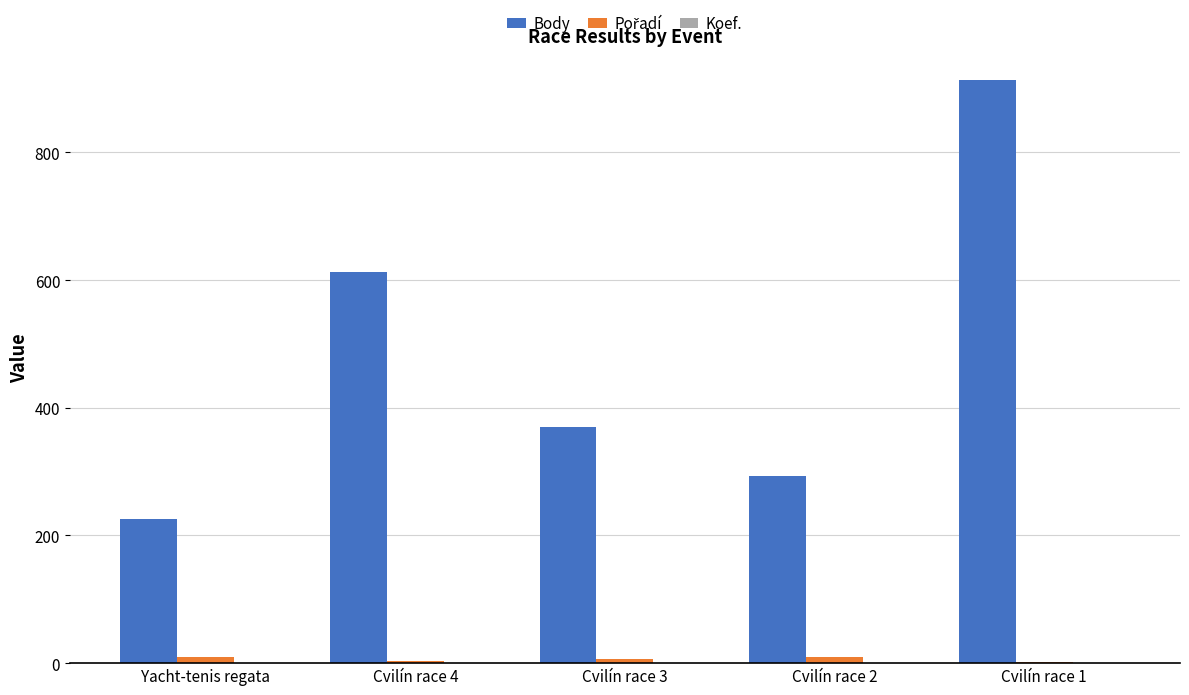

The value of Body at Cvilín race 2 is 293. True or false?

True